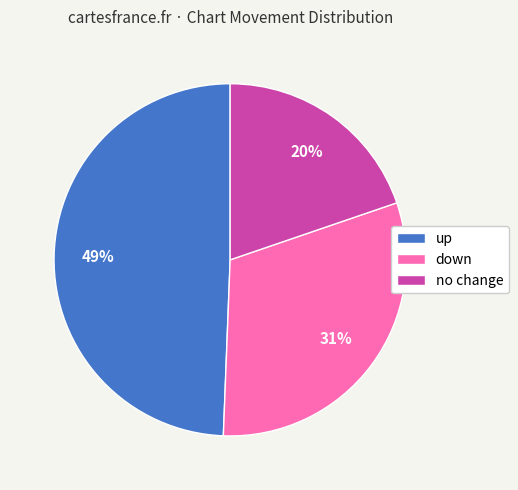

Which category has the biggest portion of the pie?

up